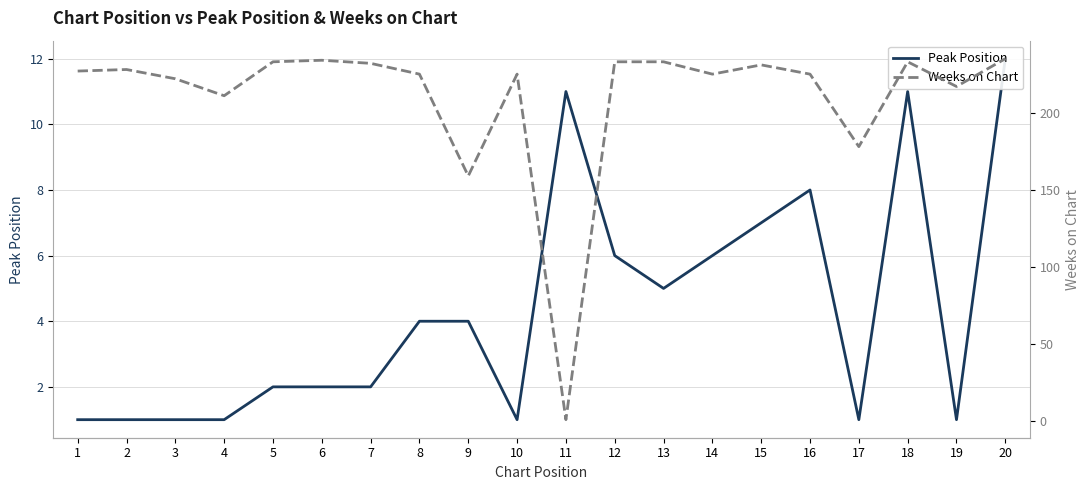

How many intersections are there between Peak Position and Weeks on Chart?

2